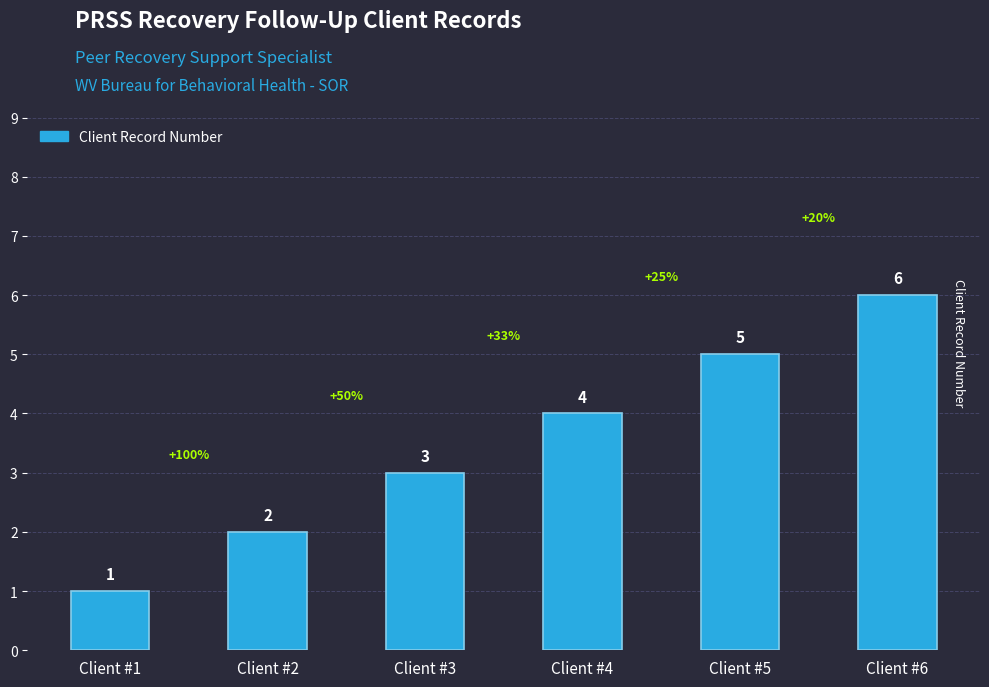

Which label corresponds to the largest value in the chart?

Client #6